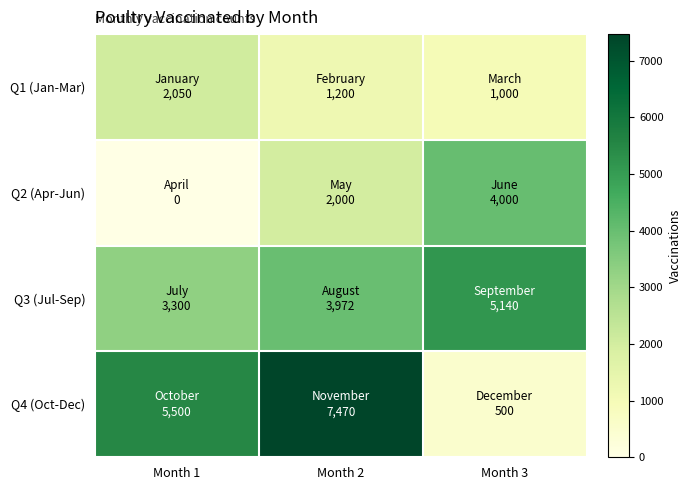

Reading right to left, transcribe all the data shown in this chart.

Q1 (Jan-Mar): Month 3=1000	Month 2=1200	Month 1=2050
Q2 (Apr-Jun): Month 3=4000	Month 2=2000	Month 1=0
Q3 (Jul-Sep): Month 3=5140	Month 2=3972	Month 1=3300
Q4 (Oct-Dec): Month 3=500	Month 2=7470	Month 1=5500